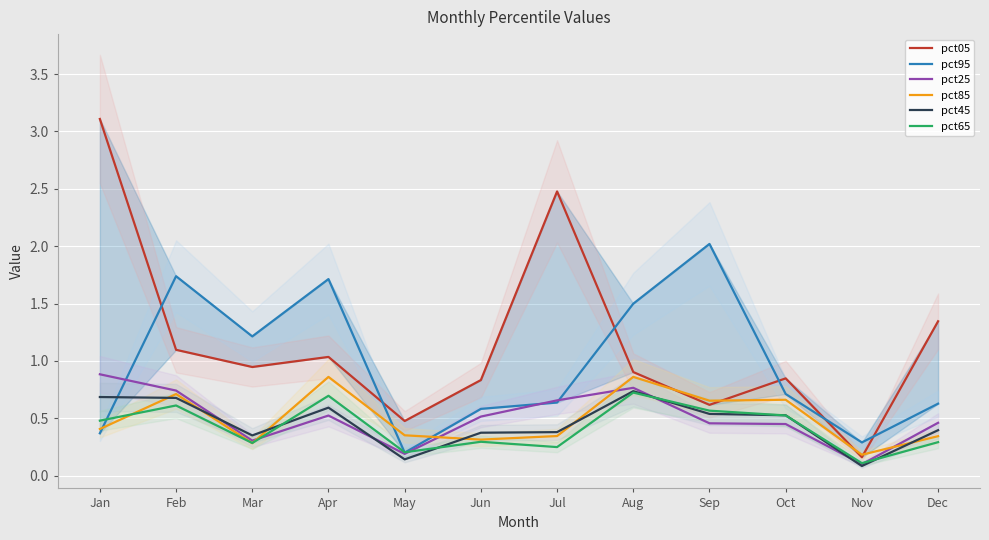

Reading left to right, extract all data points from this chart.

pct05: 3.1	1.1	0.9	1.0	0.5	0.8	2.5	0.9	0.6	0.8	0.2	1.3
pct95: 0.4	1.7	1.2	1.7	0.2	0.6	0.6	1.5	2.0	0.7	0.3	0.6
pct25: 0.9	0.7	0.3	0.5	0.2	0.5	0.7	0.8	0.5	0.5	0.1	0.5
pct85: 0.4	0.7	0.3	0.9	0.4	0.3	0.3	0.9	0.7	0.7	0.2	0.3
pct45: 0.7	0.7	0.4	0.6	0.1	0.4	0.4	0.7	0.5	0.5	0.1	0.4
pct65: 0.5	0.6	0.3	0.7	0.2	0.3	0.3	0.7	0.6	0.5	0.1	0.3